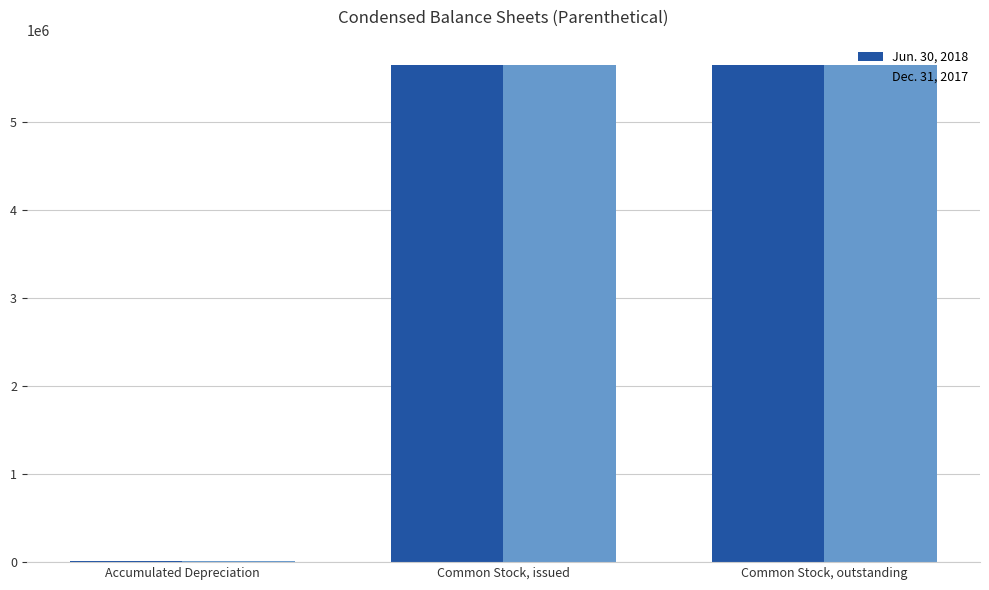

How many Jun. 30, 2018 values are between 11554 and 5658123?

3